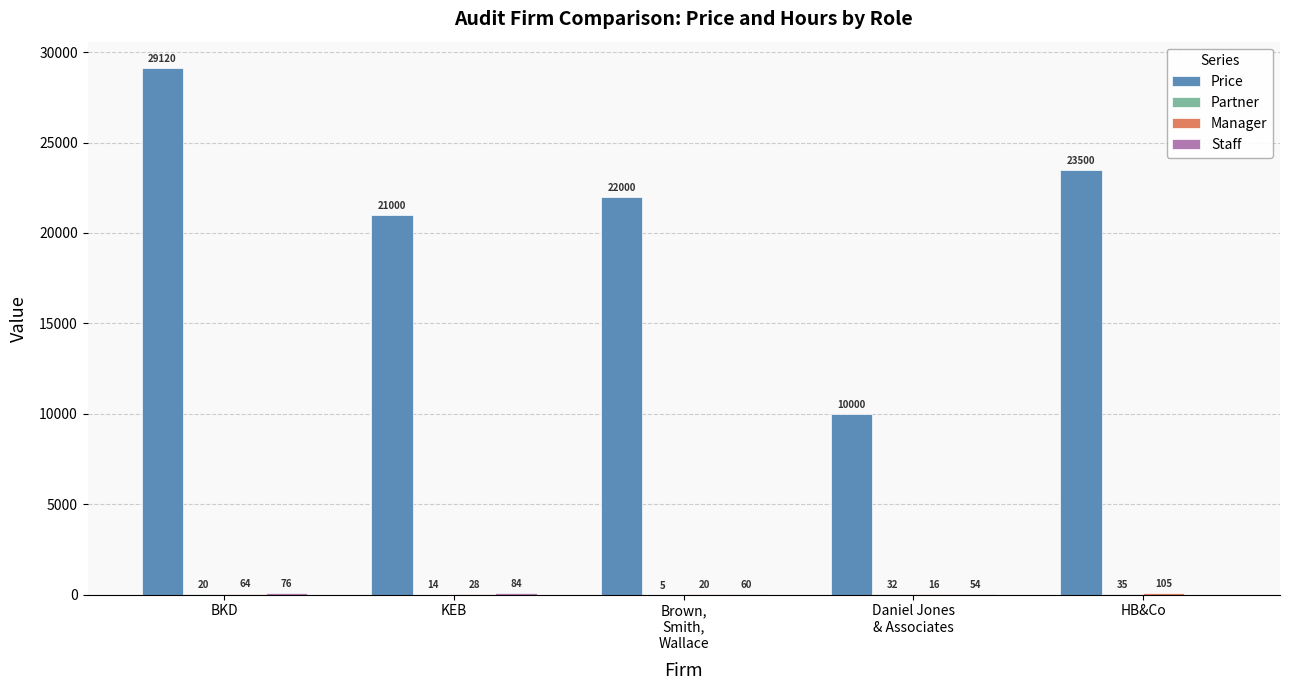

How many distinct data groups are displayed?

4